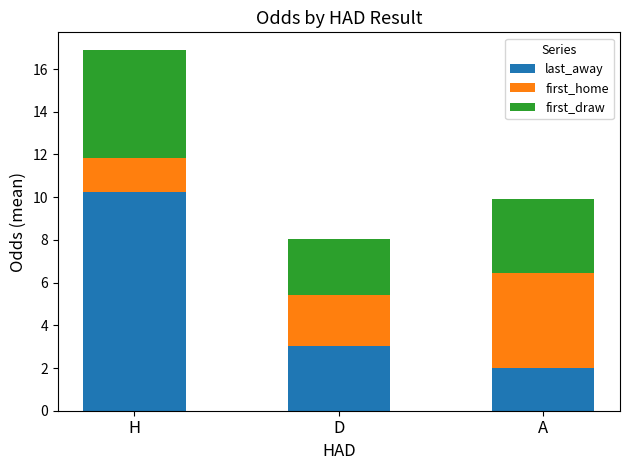

What is the maximum value for last_away?

10.3